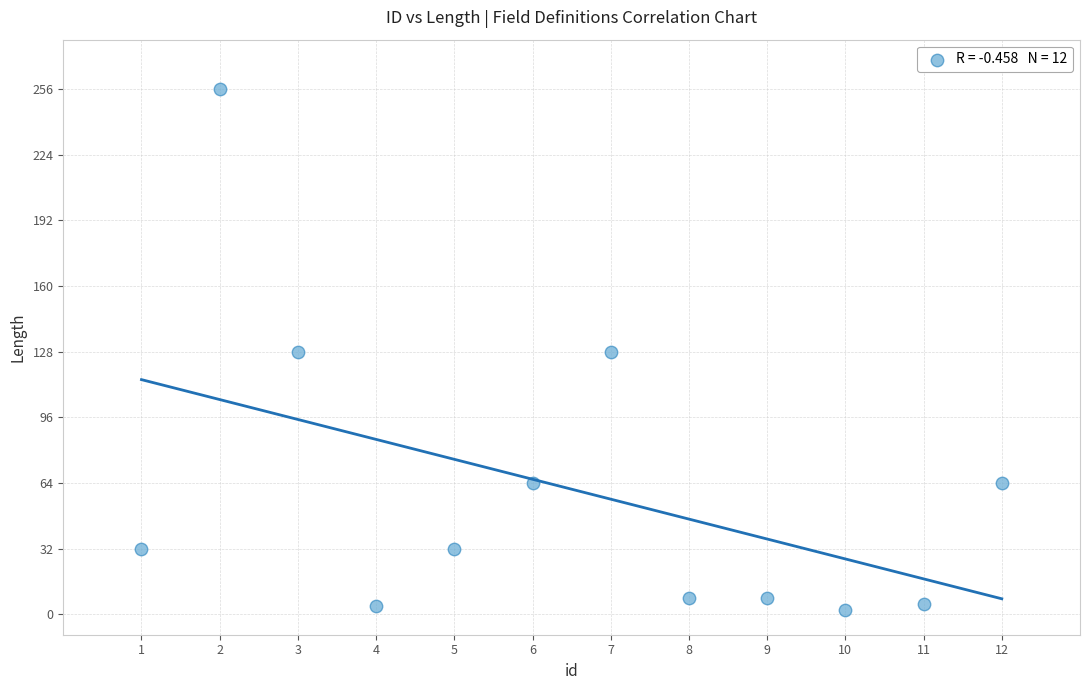

What is the range of Y values (max minus min)?

254